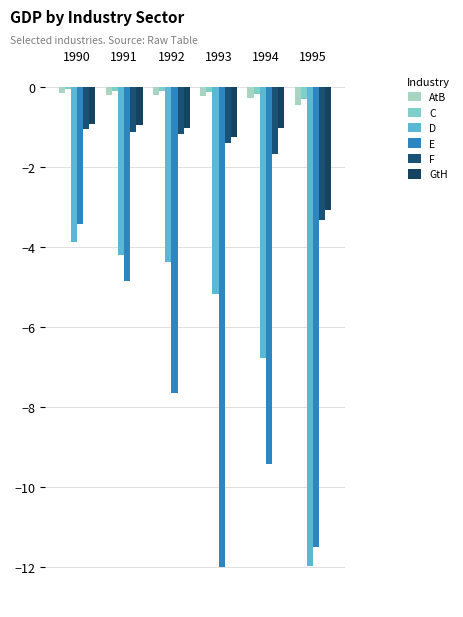

What is the value of the E bar at the 2nd from the left?

-4.9